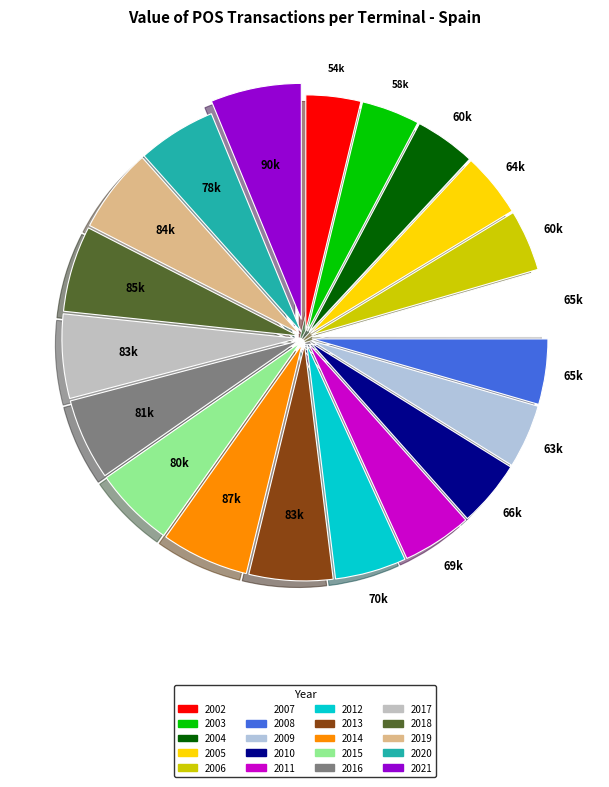

The 2017 slice represents 18% of the pie. True or false?

False